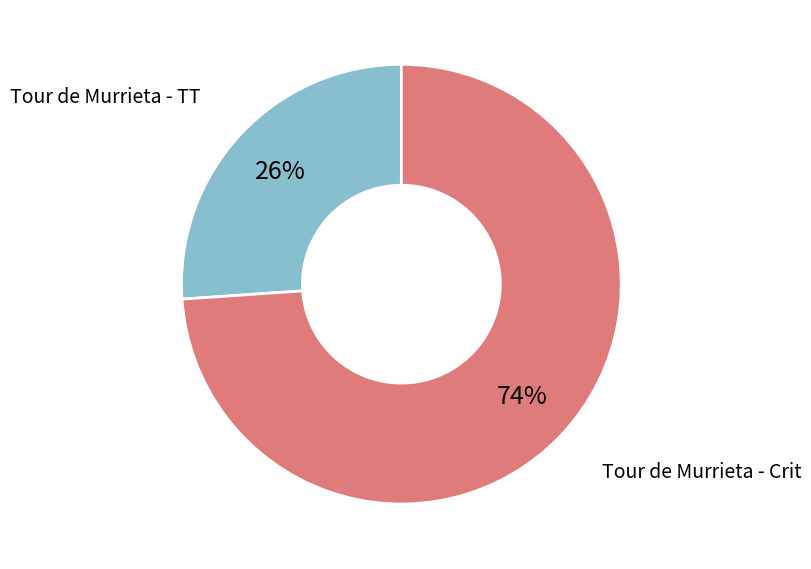

Is there a majority slice in this chart?

Yes